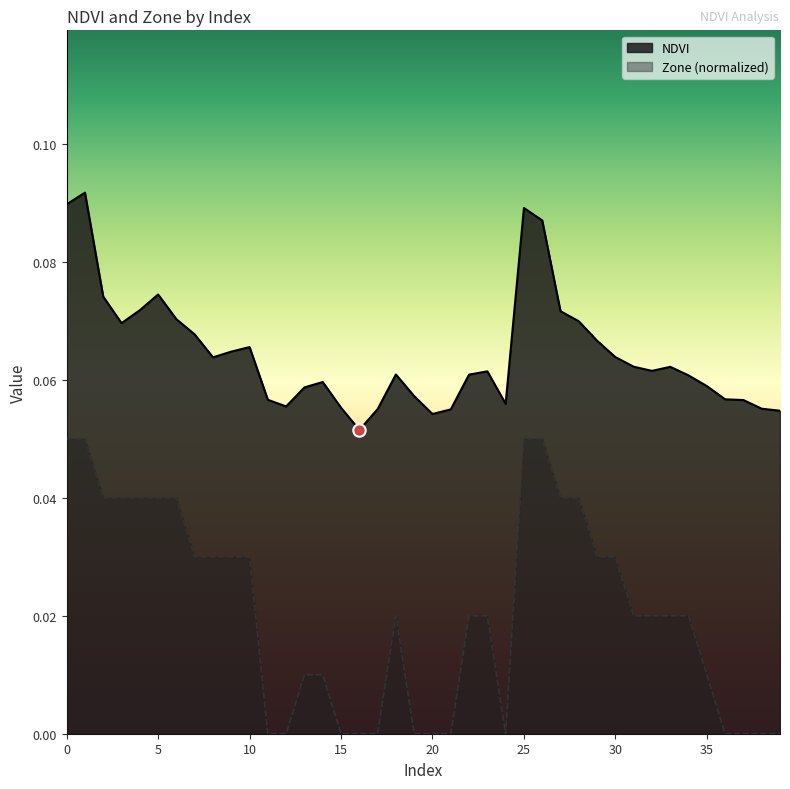

What are all the series names shown in the legend?

NDVI, Zone (normalized)